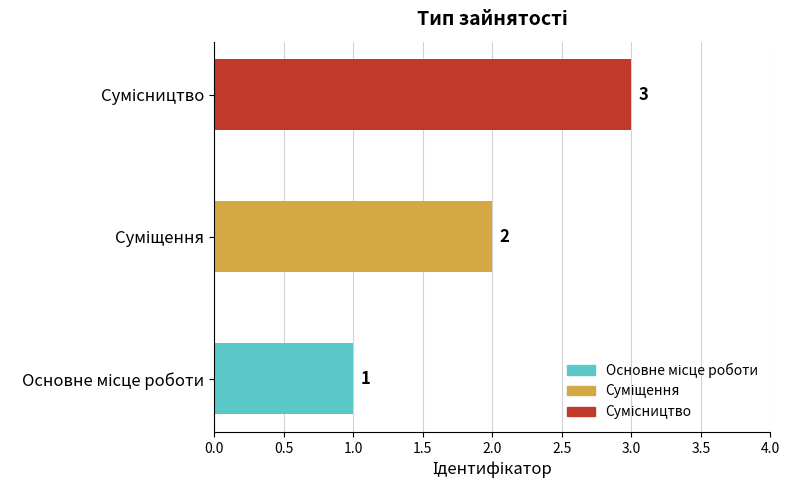

How many values are between 1 and 3?

3